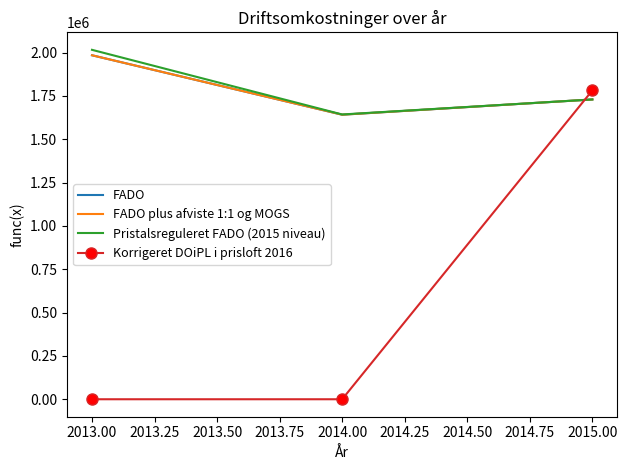

At how many categories does at least one series exceed 1334523?

3